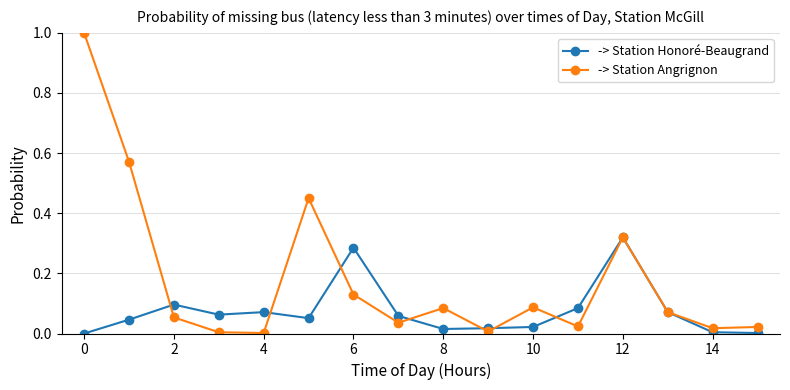

Which series has the widest spread of values?

-> Station Angrignon